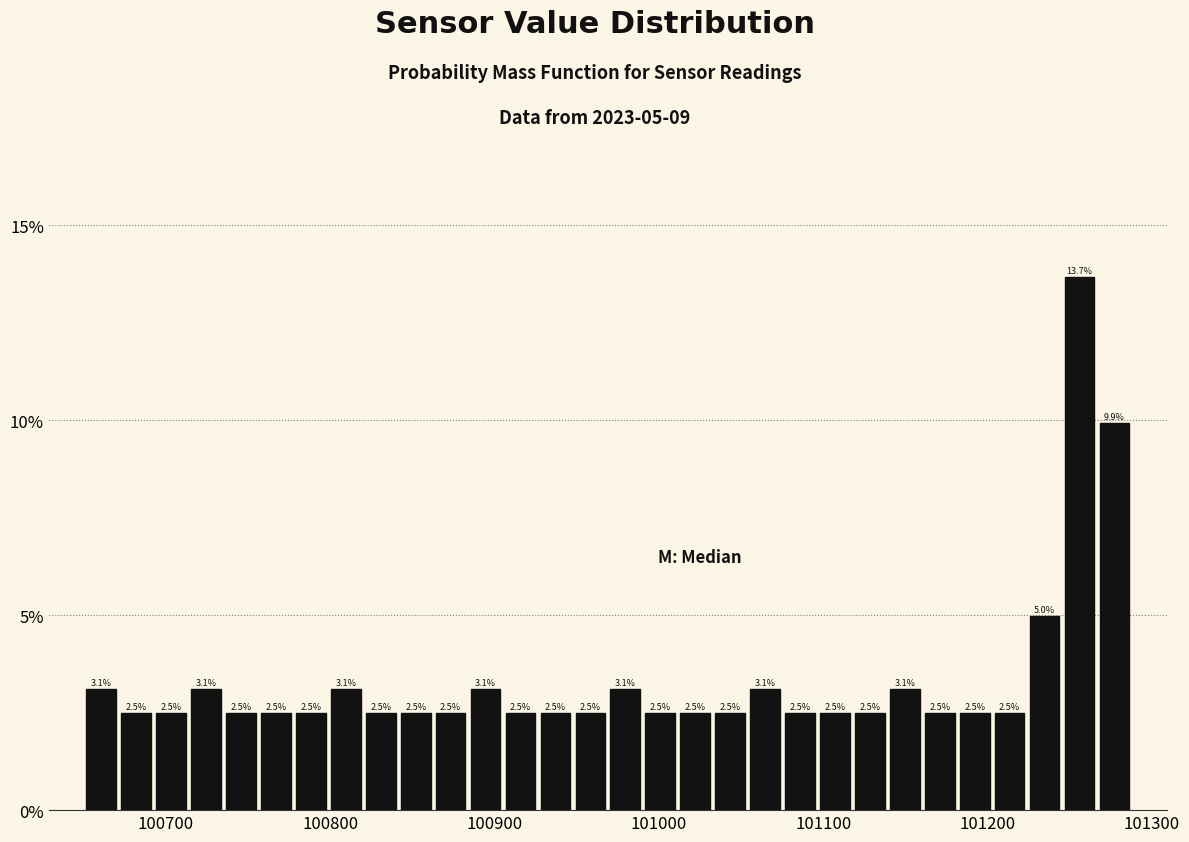

Read against the x-axis, roughly where is the centre of the tallest bar?

101260